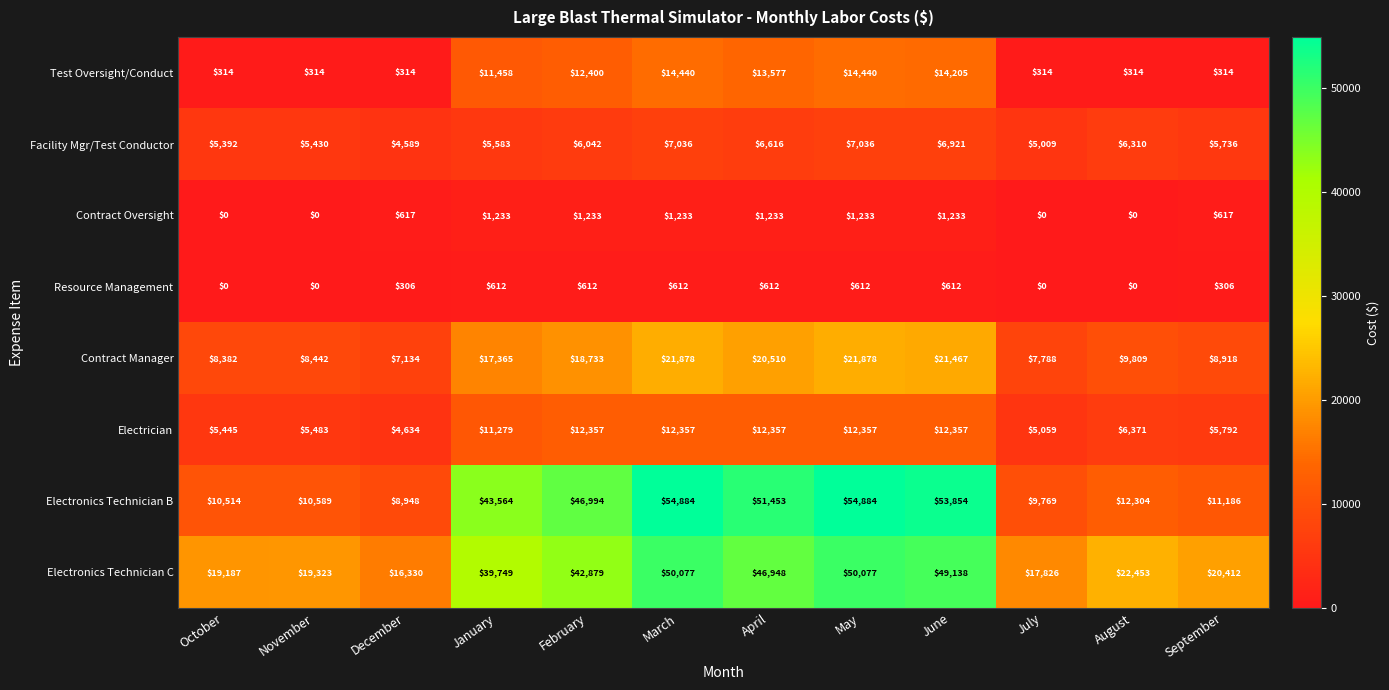

The Facility Mgr/Test Conductor series shows 7036 at May. True or false?

True